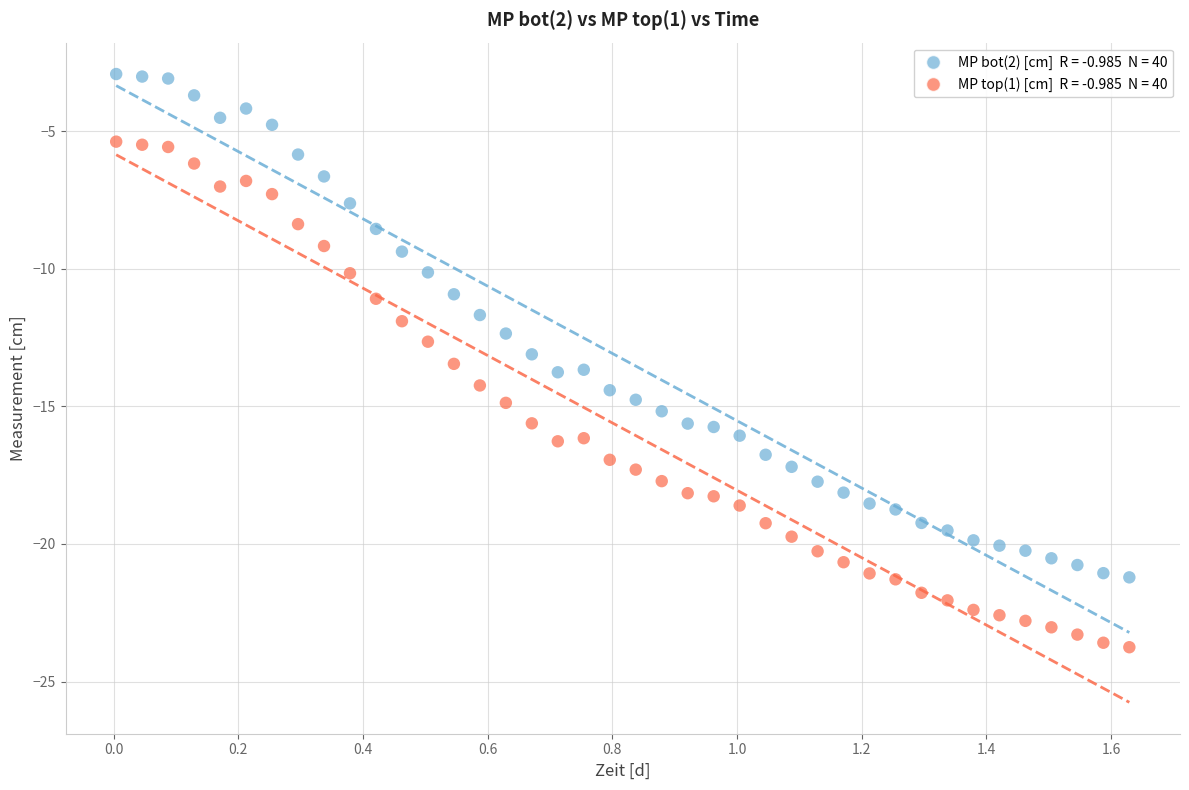

Across all data points, what is the range of Y values (max minus min)?

20.8